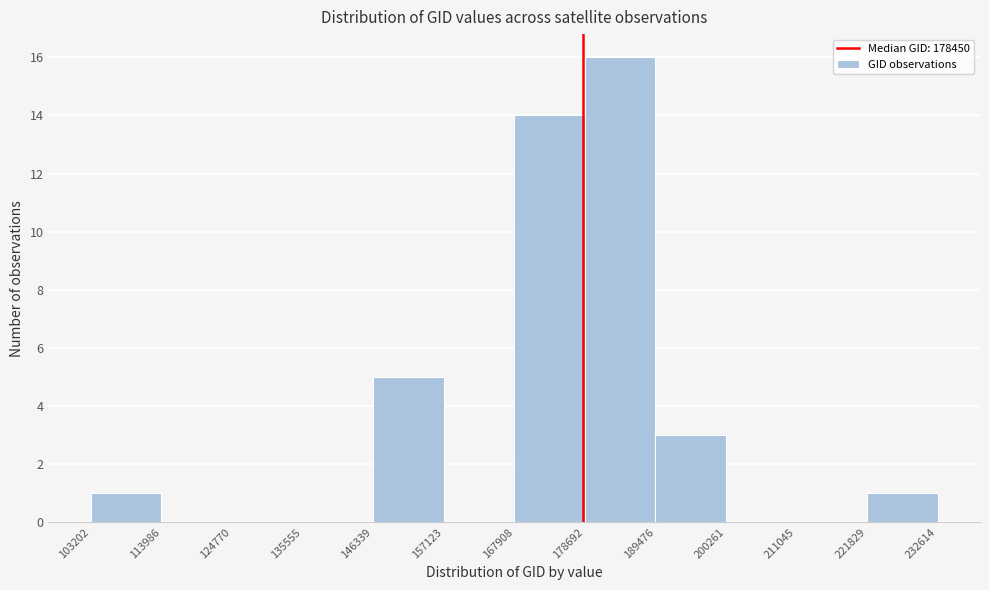

Over which range of the x-axis is the bar tallest?

178692 to 189476